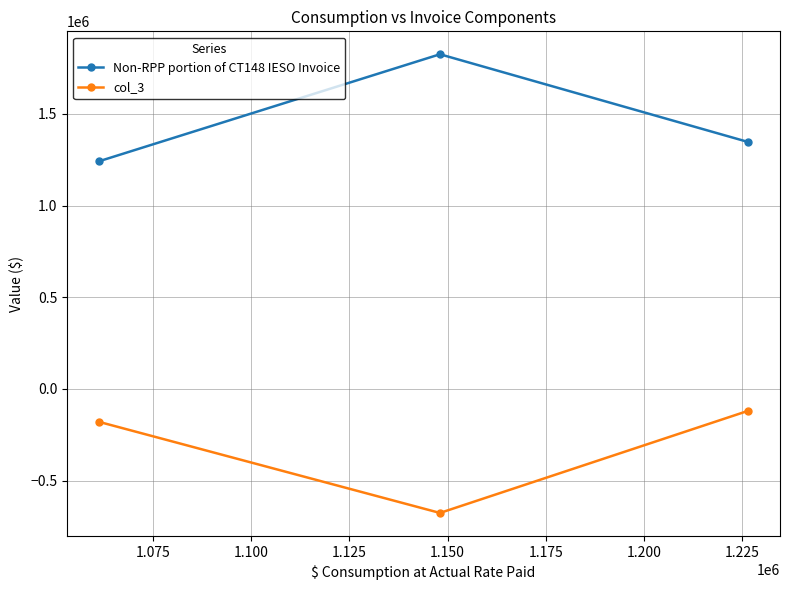

What is the greatest value displayed?

1824796.5